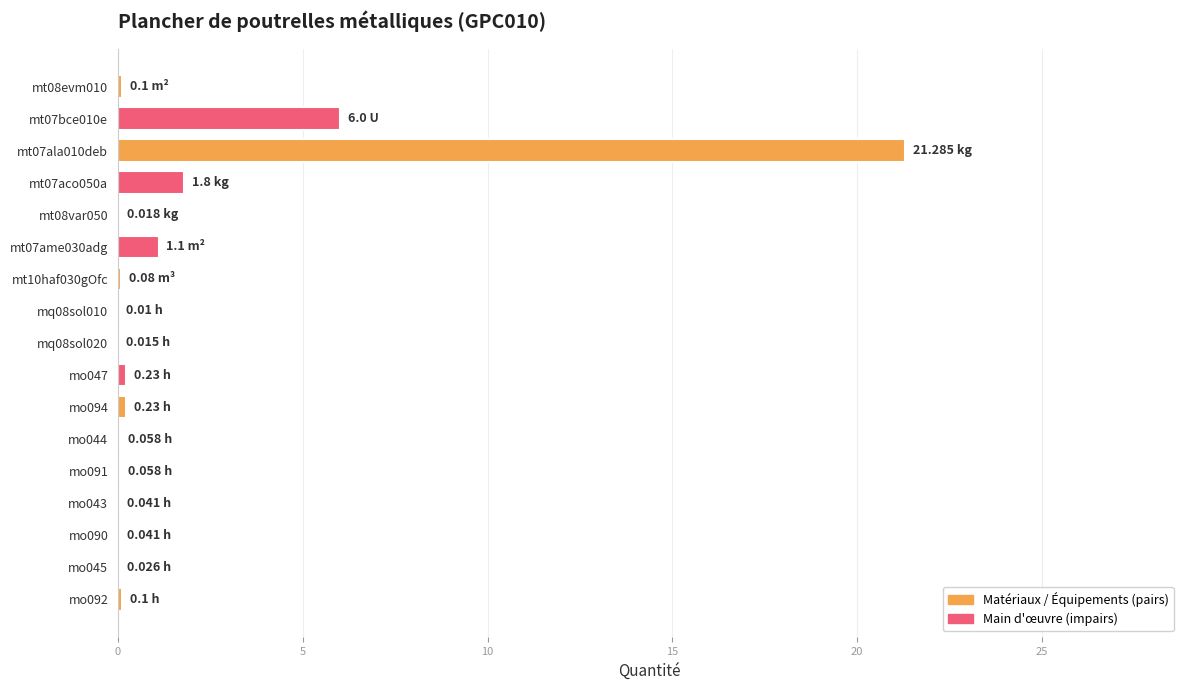

What is the sum of all values?

31.2